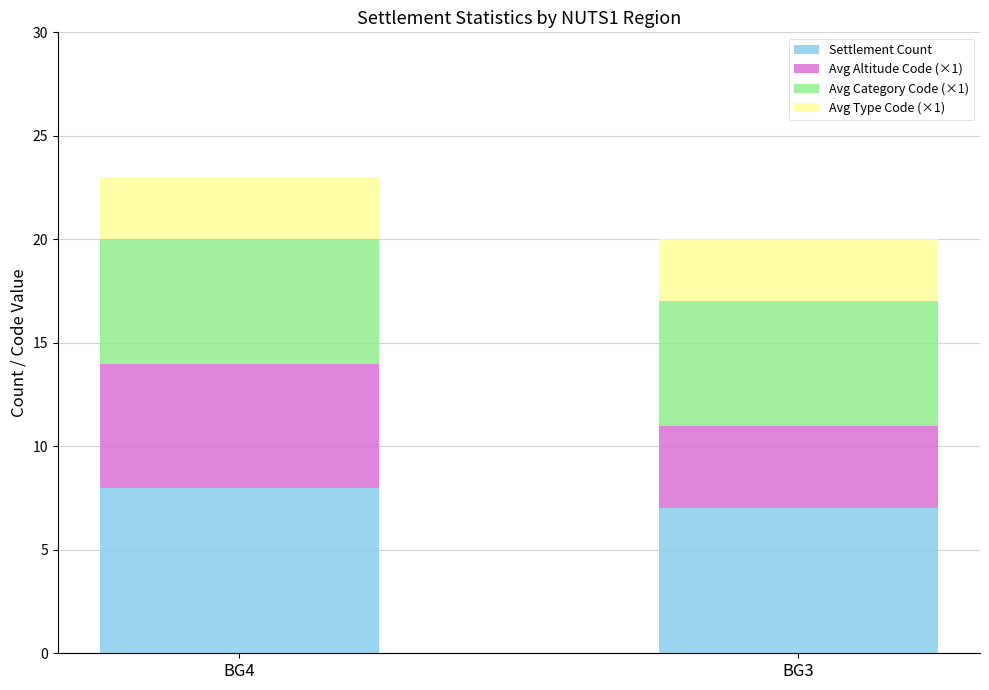

At which category is the sum across all series the highest?

BG4